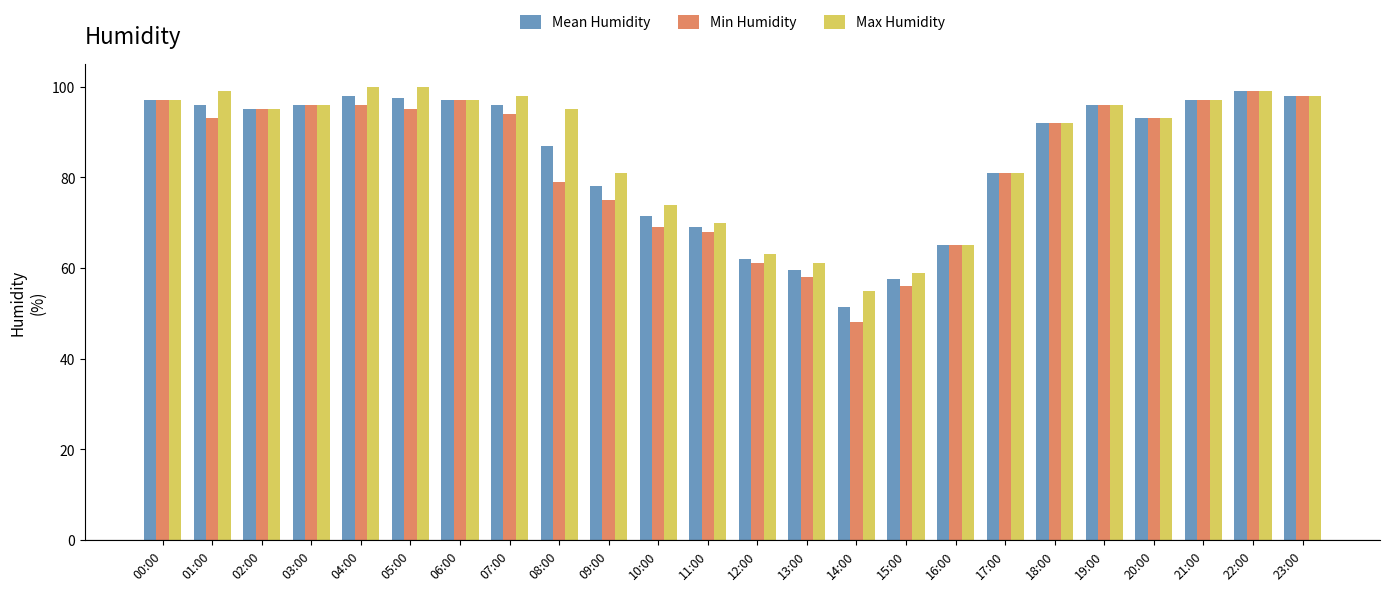

Where is Max Humidity nearest to the value 77?

10:00